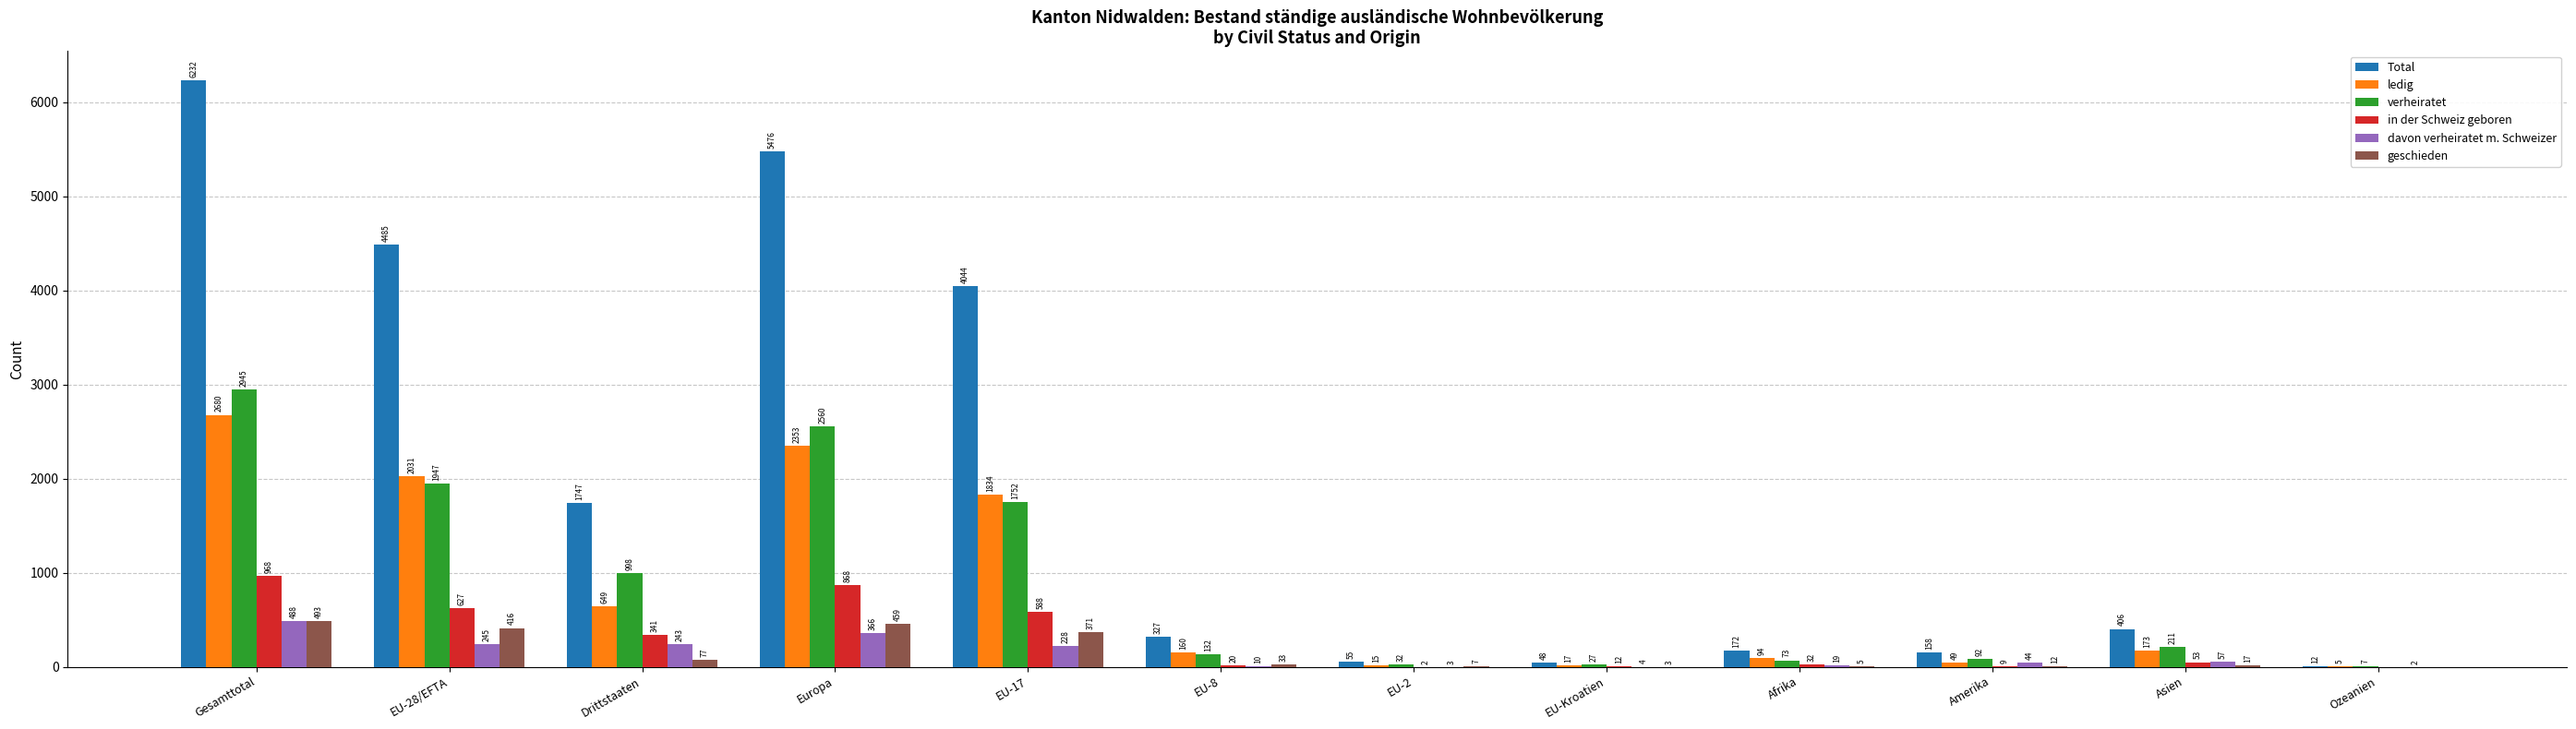

At which label does ledig reach its peak?

Gesamttotal